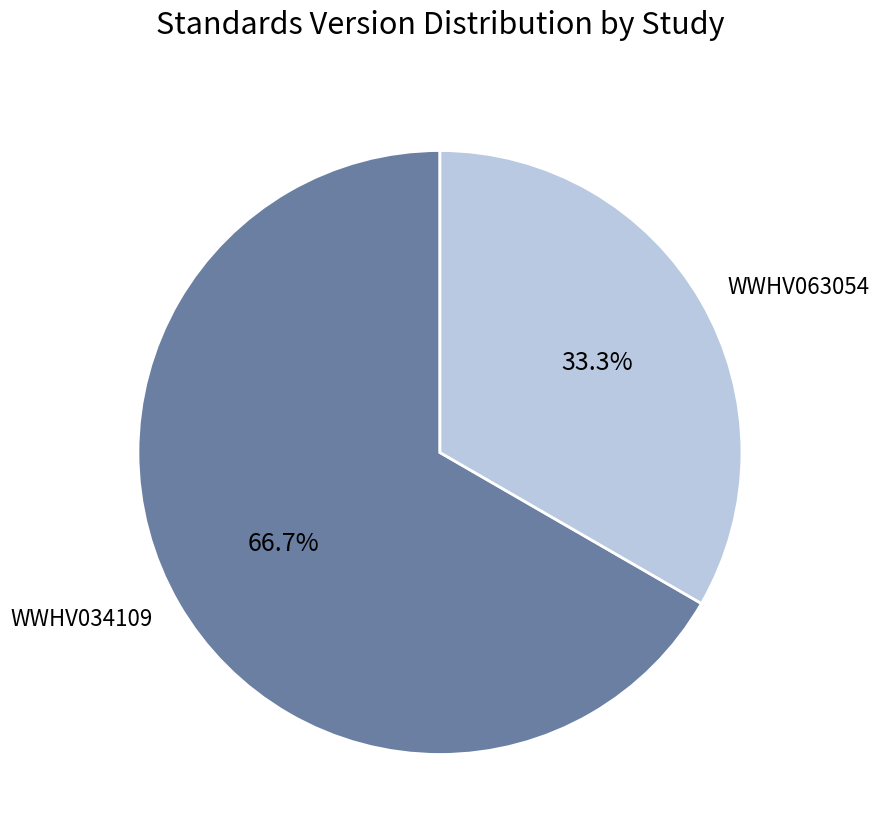

Approximately how many times larger is the value at WWHV034109 compared to WWHV063054?

2.0